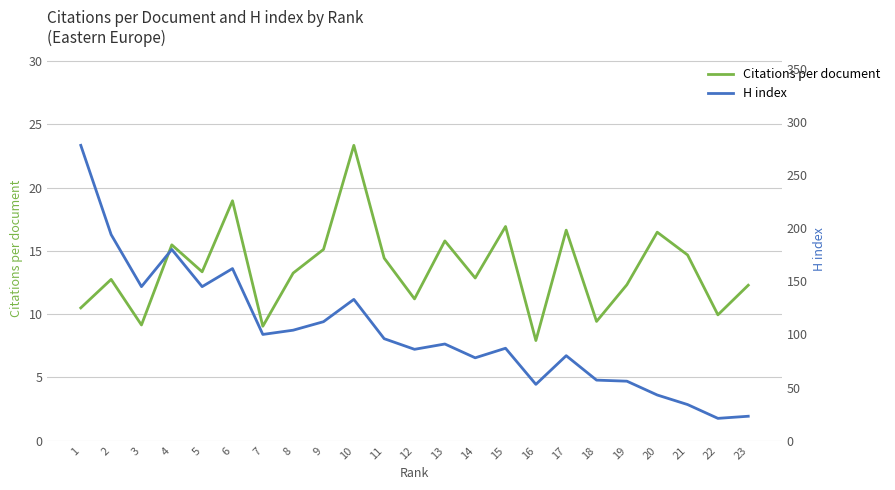

Reading right to left, transcribe all the data shown in this chart.

Citations per document: 12.3	9.9	14.7	16.5	12.3	9.4	16.6	7.9	16.9	12.8	15.8	11.2	14.4	23.3	15.1	13.2	9.0	18.9	13.3	15.5	9.1	12.7	10.5
H index: 23.0	21.0	34.0	43.0	56.0	57.0	80.0	53.0	87.0	78.0	91.0	86.0	96.0	133.0	112.0	104.0	100.0	162.0	145.0	180.0	145.0	194.0	278.0